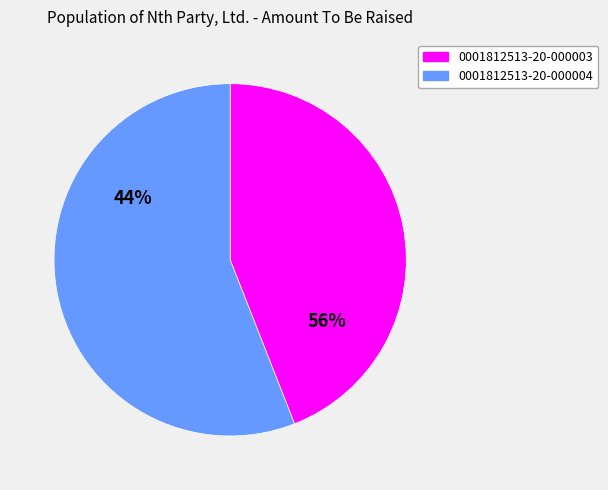

Rank the categories by value from lowest to highest.

0001812513-20-000003, 0001812513-20-000004